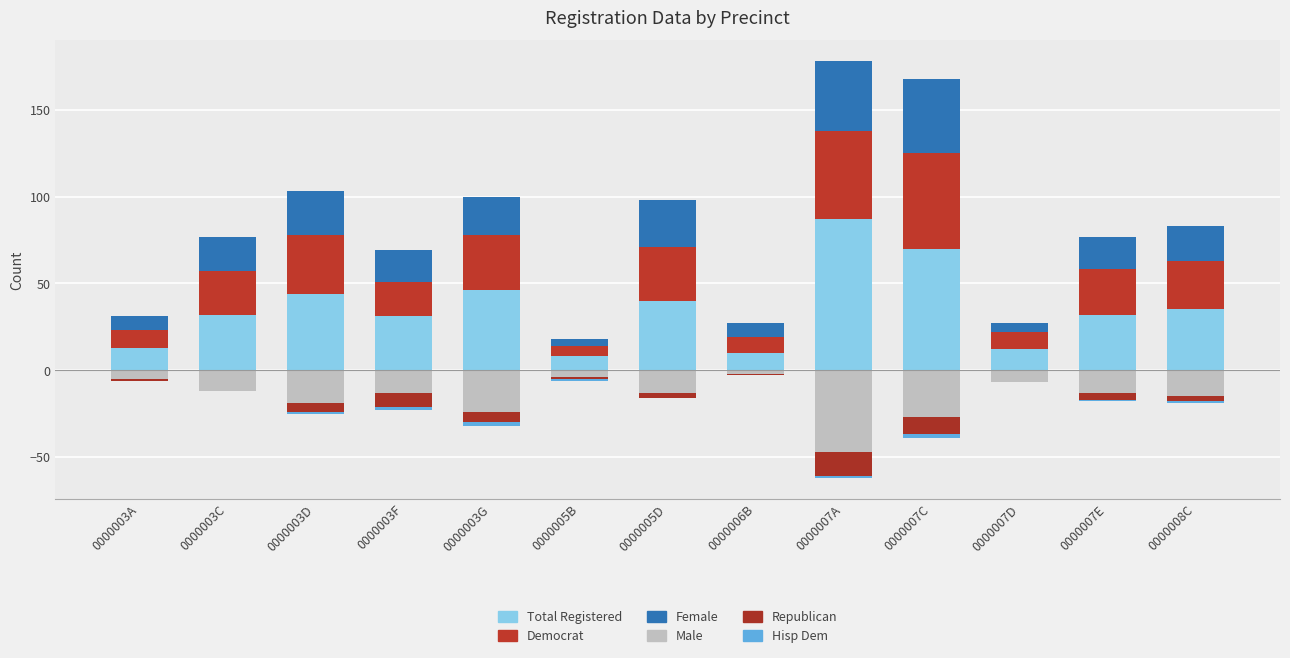

Reading left to right, list all the values displayed in this chart.

totreg_r: 0000003A=13	0000003C=32	0000003D=44	0000003F=31	0000003G=46	0000005B=8	0000005D=40	0000006B=10	0000007A=87	0000007C=70	0000007D=12	0000007E=32	0000008C=35
dem: 0000003A=10	0000003C=25	0000003D=34	0000003F=20	0000003G=32	0000005B=6	0000005D=31	0000006B=9	0000007A=51	0000007C=55	0000007D=10	0000007E=26	0000008C=28
female: 0000003A=8	0000003C=20	0000003D=25	0000003F=18	0000003G=22	0000005B=4	0000005D=27	0000006B=8	0000007A=40	0000007C=43	0000007D=5	0000007E=19	0000008C=20
male: 0000003A=-5	0000003C=-12	0000003D=-19	0000003F=-13	0000003G=-24	0000005B=-4	0000005D=-13	0000006B=-2	0000007A=-47	0000007C=-27	0000007D=-7	0000007E=-13	0000008C=-15
rep: 0000003A=-1	0000003C=0	0000003D=-5	0000003F=-8	0000003G=-6	0000005B=-1	0000005D=-3	0000006B=-1	0000007A=-14	0000007C=-10	0000007D=0	0000007E=-4	0000008C=-3
hispdem: 0000003A=0	0000003C=0	0000003D=-1	0000003F=-2	0000003G=-2	0000005B=-1	0000005D=0	0000006B=0	0000007A=-1	0000007C=-2	0000007D=0	0000007E=-1	0000008C=-1